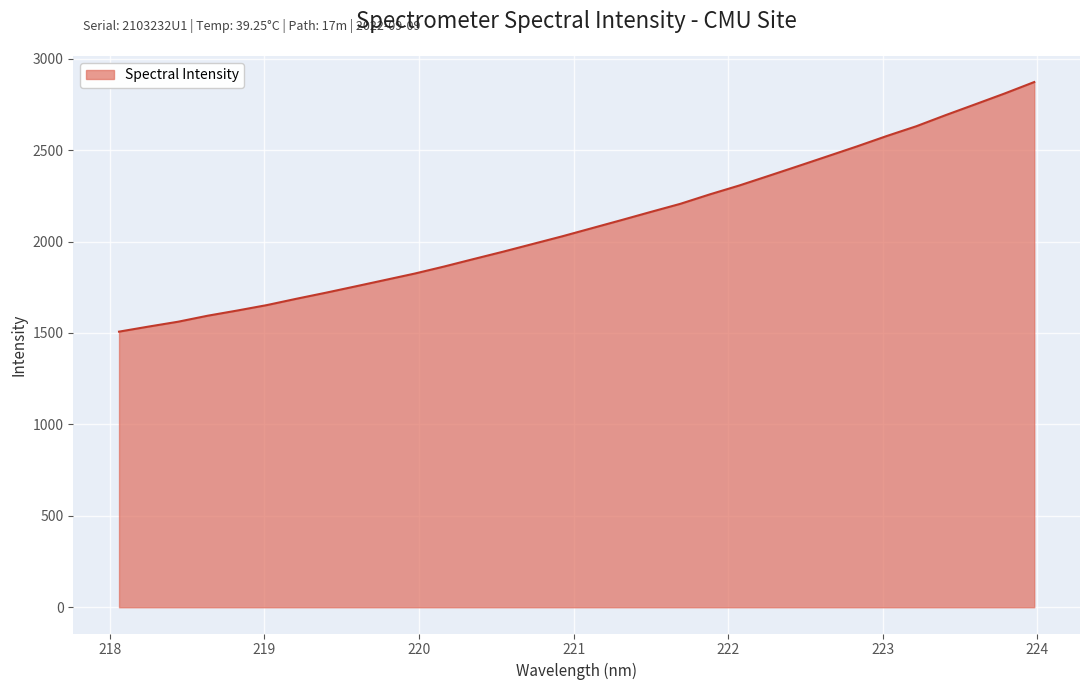

Count the number of values greater than 2072.

16